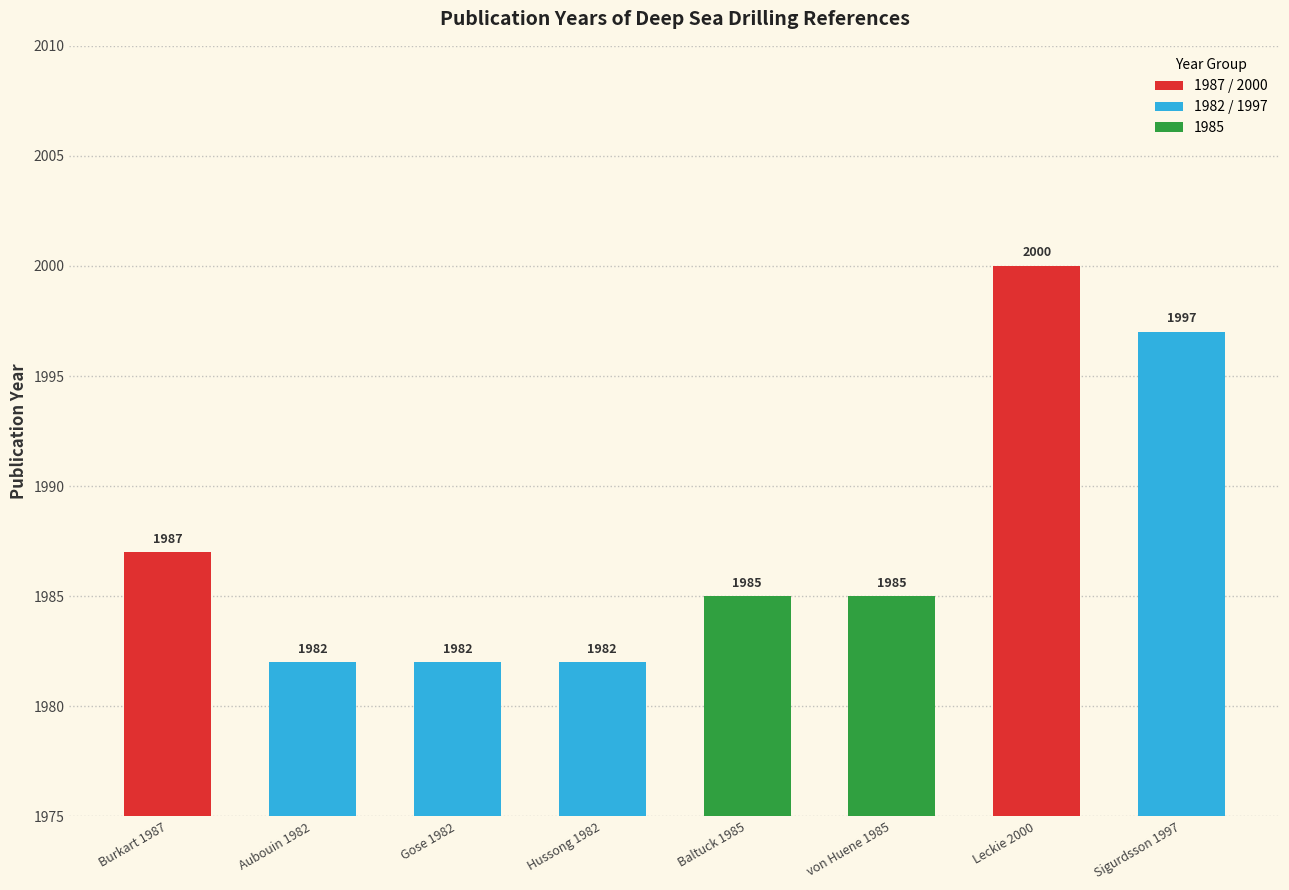

Which category has the highest value across all series?

Leckie 2000